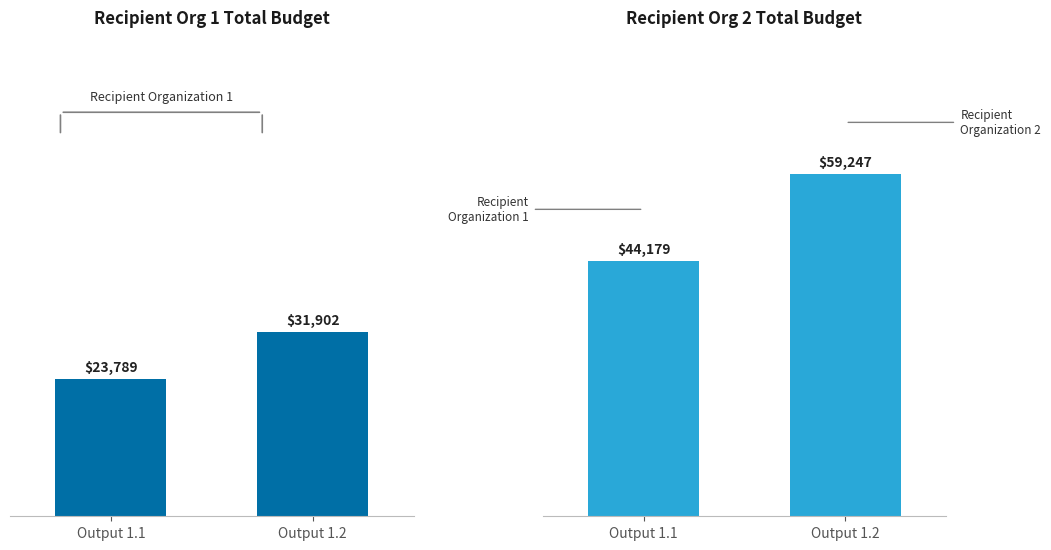

What is the average value of the Recipient Organization 2 series?

51713.1